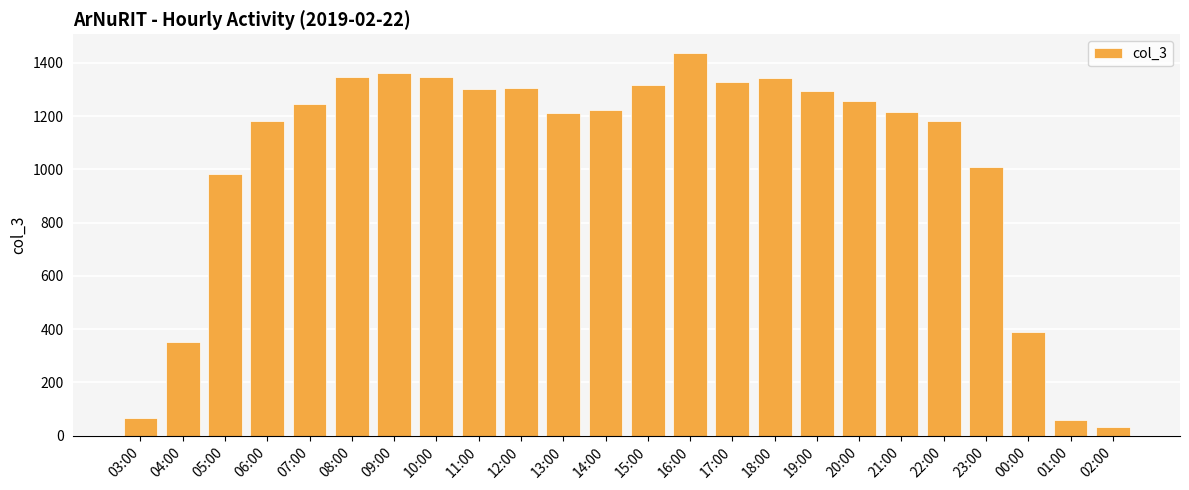

What value does the data have at 11:00, to the nearest 50?

1300